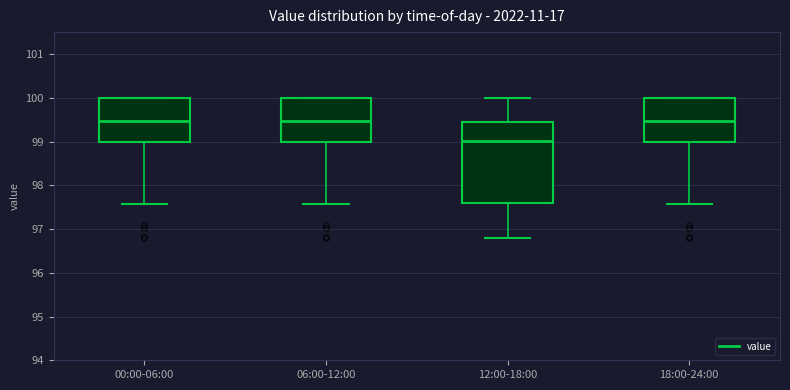

Reading left to right, read every box against the y-axis: the position of its median line, the range the box covers, and the ends of its whiskers. The values are not printed on the chart, so give them approximately, as read against the axis.

00:00-06:00: median 99.5, box 99.0 to 100.0, whiskers 97.6 to 100.0
06:00-12:00: median 99.5, box 99.0 to 100.0, whiskers 97.6 to 100.0
12:00-18:00: median 99.0, box 97.6 to 99.4, whiskers 96.8 to 100.0
18:00-24:00: median 99.5, box 99.0 to 100.0, whiskers 97.6 to 100.0